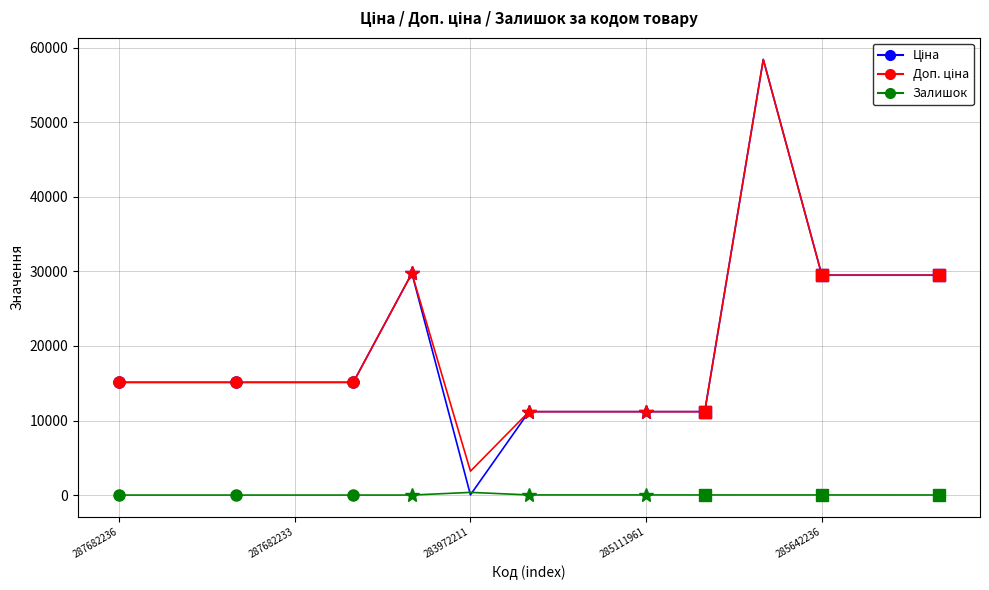

Does the chart have visible grid lines?

Yes